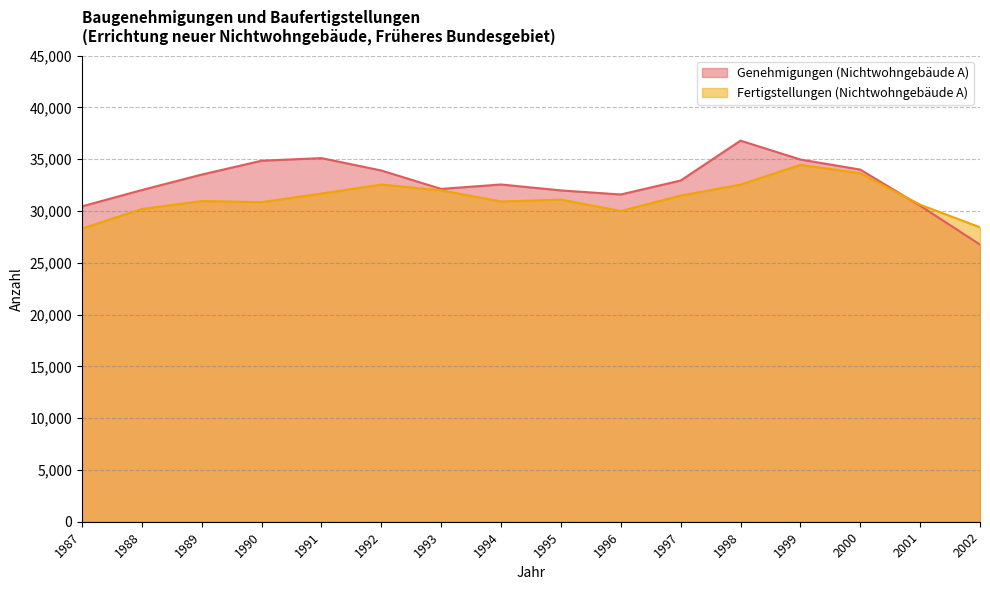

True or false: Genehmigungen (Nichtwohngebäude A) has a value of 32555 at 1994.

True